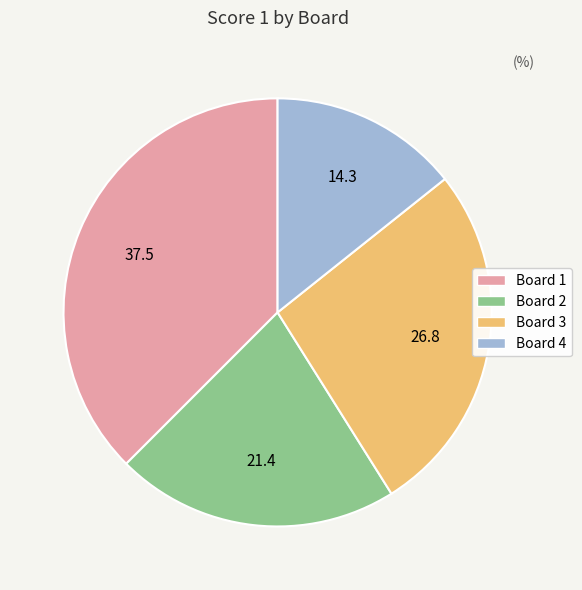

Is there any slice that represents more than half of the pie?

No